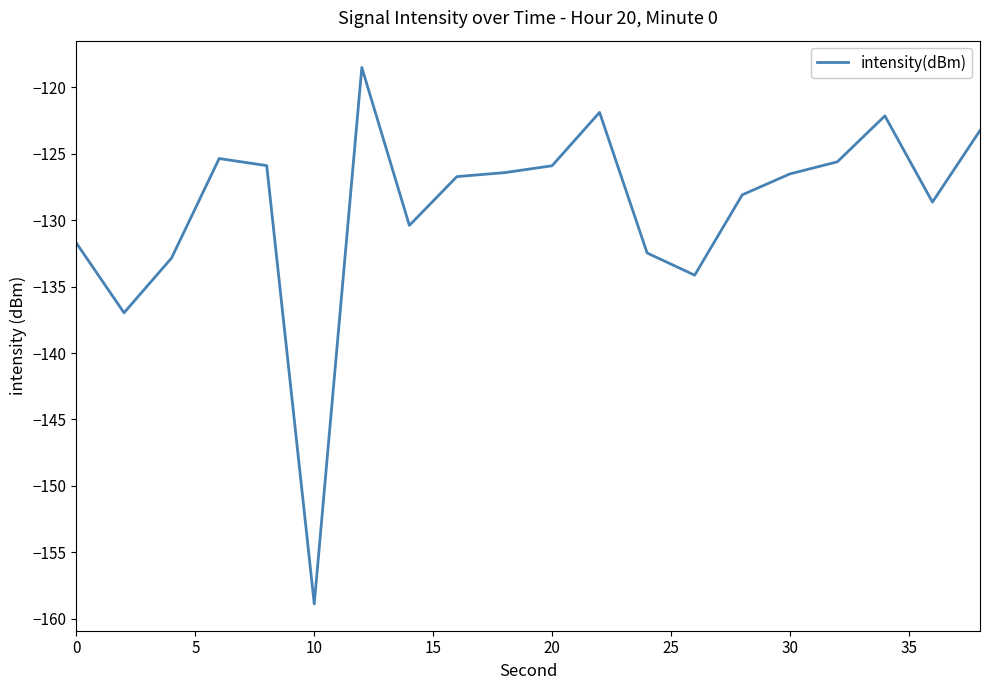

What is the greatest value displayed?

-118.5